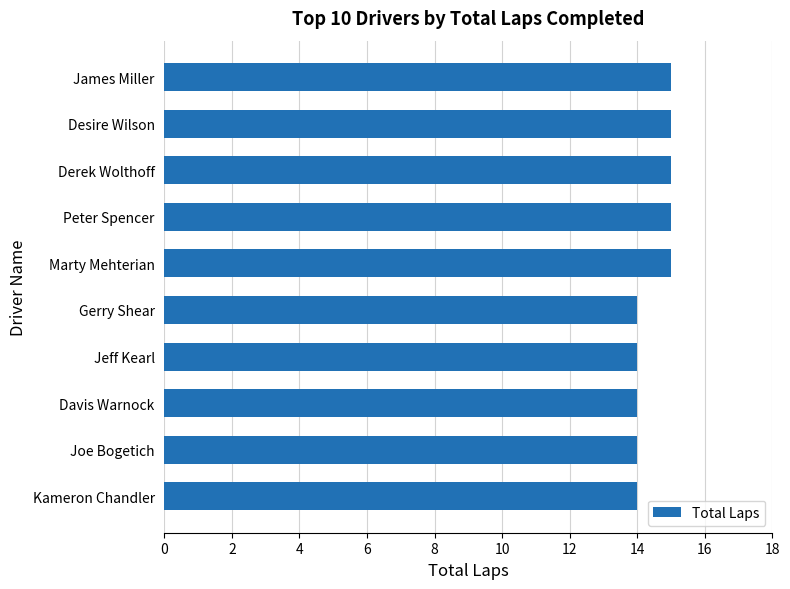

What is the ratio of the value at Davis Warnock to the value at Marty Mehterian?

0.9